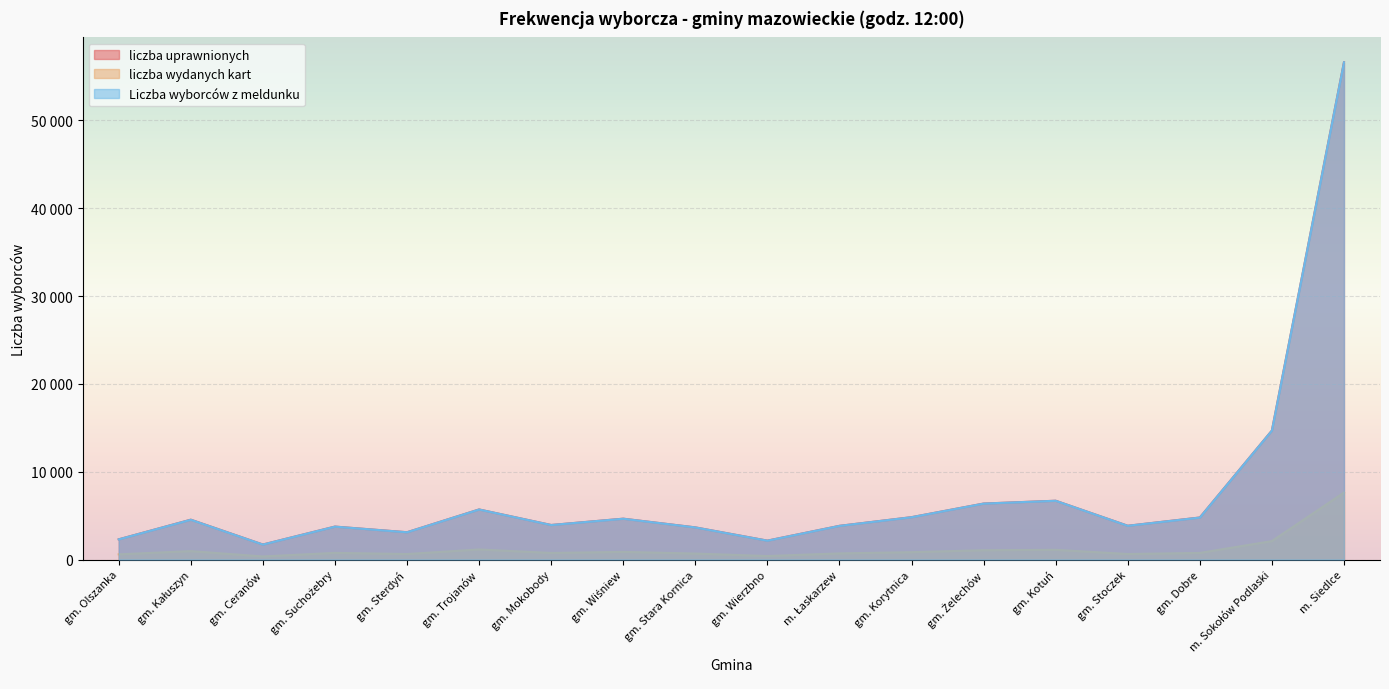

Between gm. Żelechów and gm. Stoczek, which series saw the biggest shift?

liczba uprawnionych